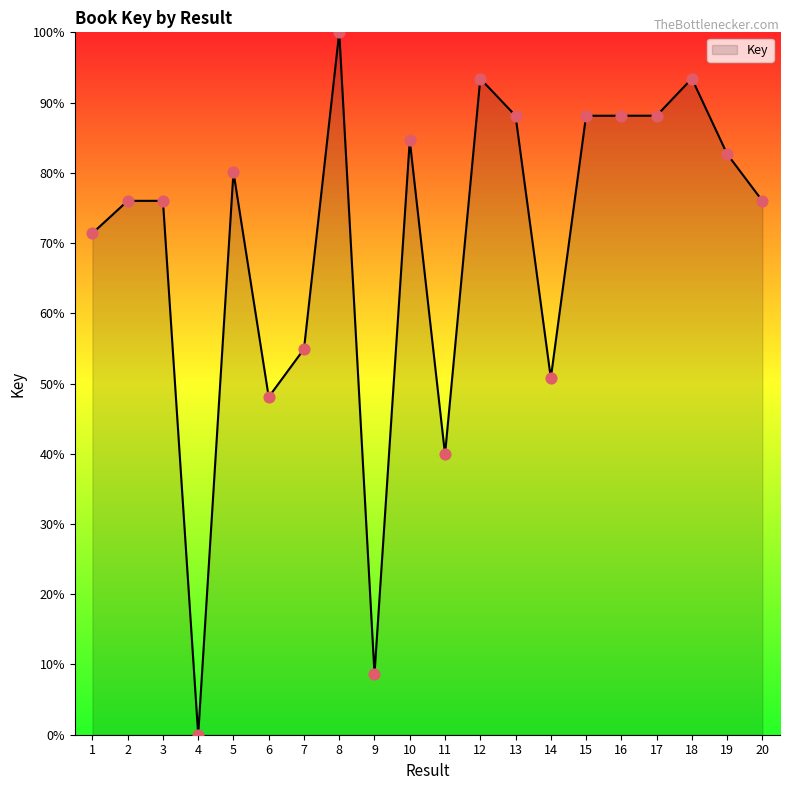

What is the change in value from 7 to 16?

+33.2